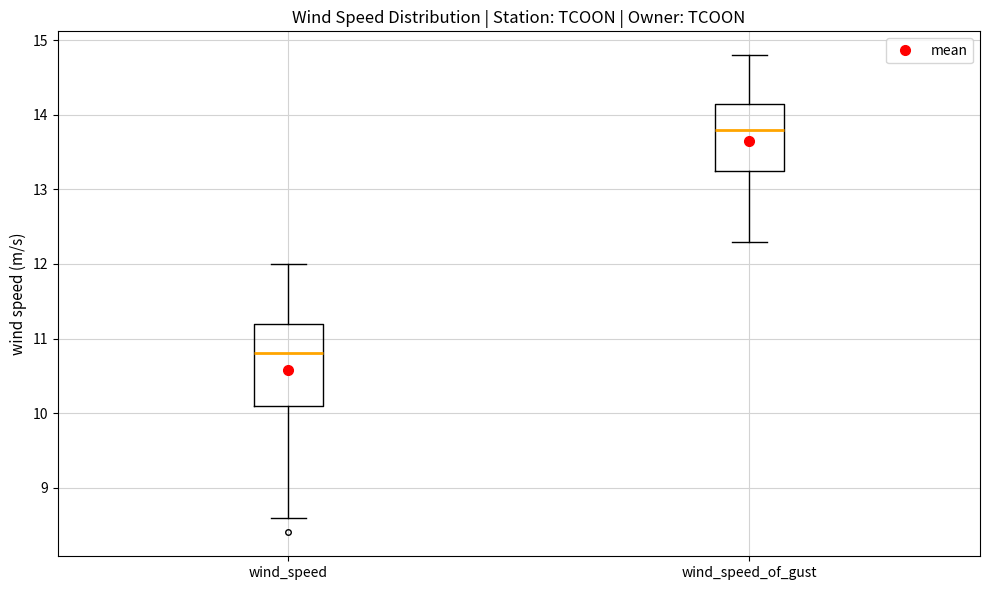

Reading left to right, transcribe this box plot: for each box, give where its median line is, the range the box spans, and where its two whiskers end, as read against the y-axis. The values are not printed on the chart, so give them approximately, as read against the axis.

wind_speed: median 10.8, box 10.1 to 11.2, whiskers 8.6 to 12.0
wind_speed_of_gust: median 13.8, box 13.3 to 14.2, whiskers 12.3 to 14.8